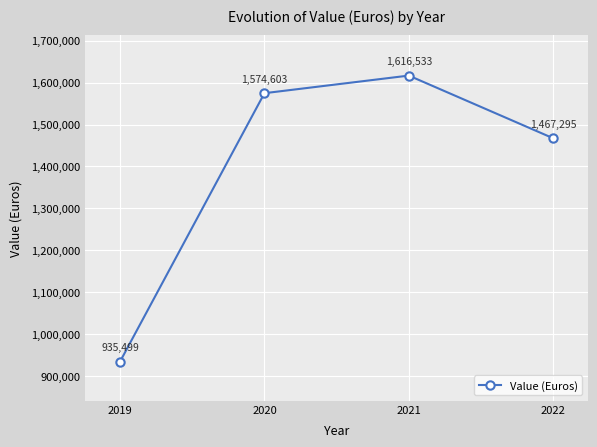

Count the number of categories in the chart.

4